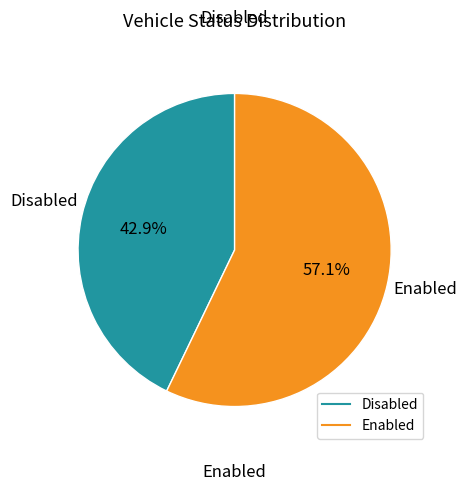

Rank the categories by value from highest to lowest.

Enabled, Disabled